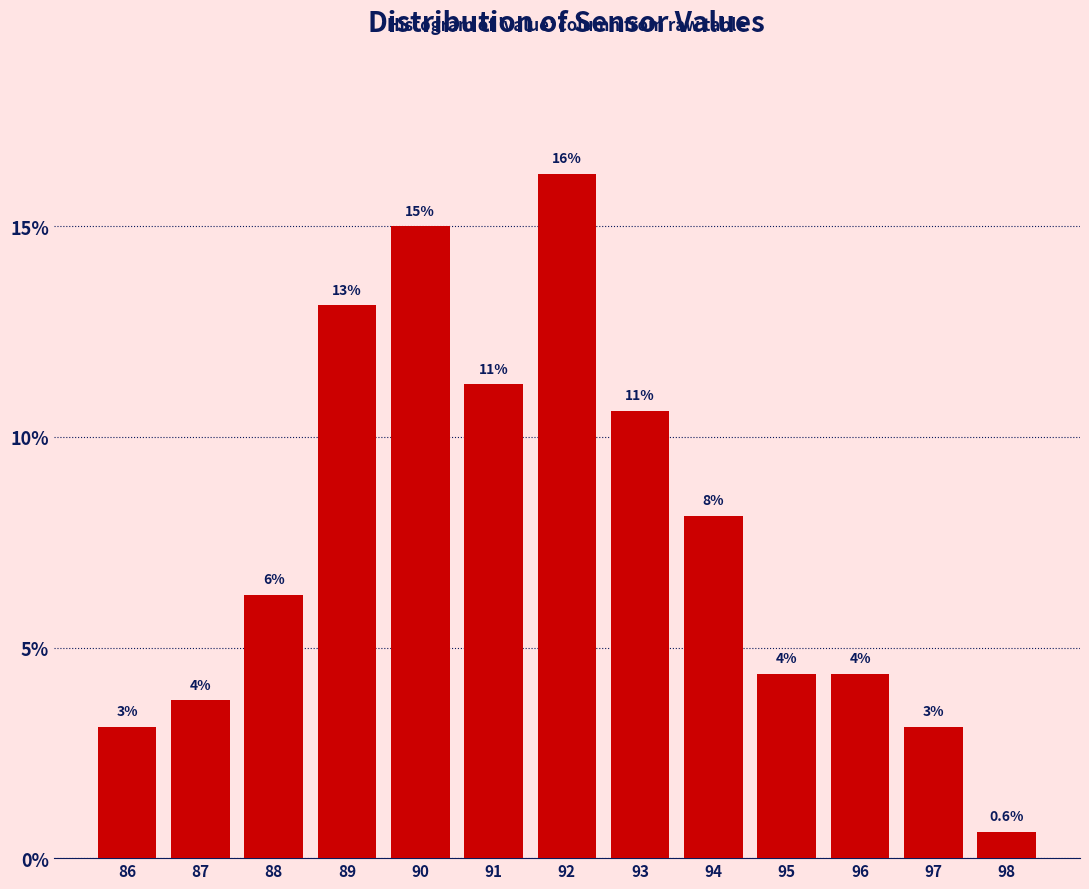

Are the bars horizontal?

No